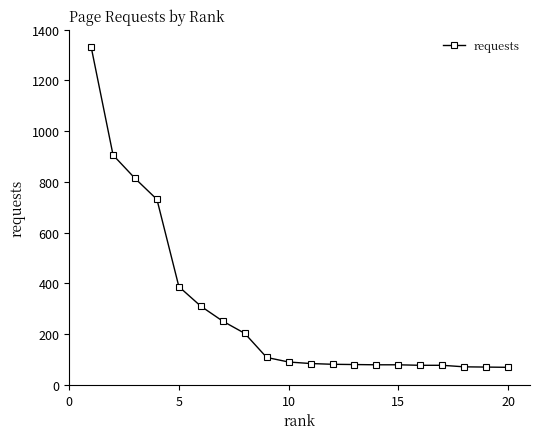

What is the smallest value displayed?

69